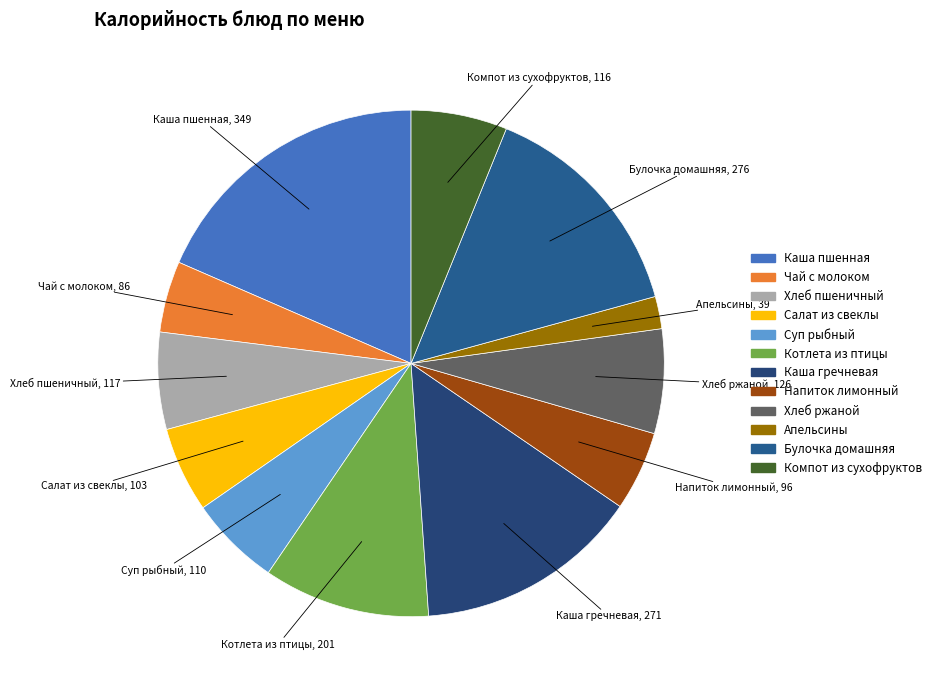

Is the sum of Суп рыбный and Булочка домашняя greater than half?

No